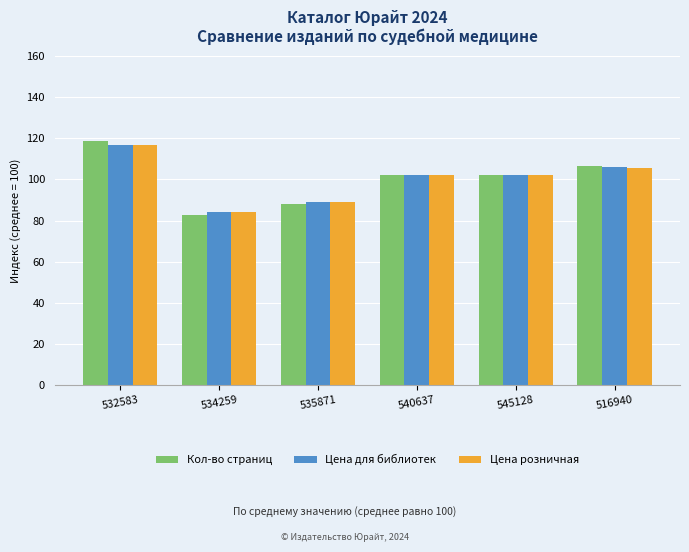

Read the Цена для библиотек value at 545128.

102.1